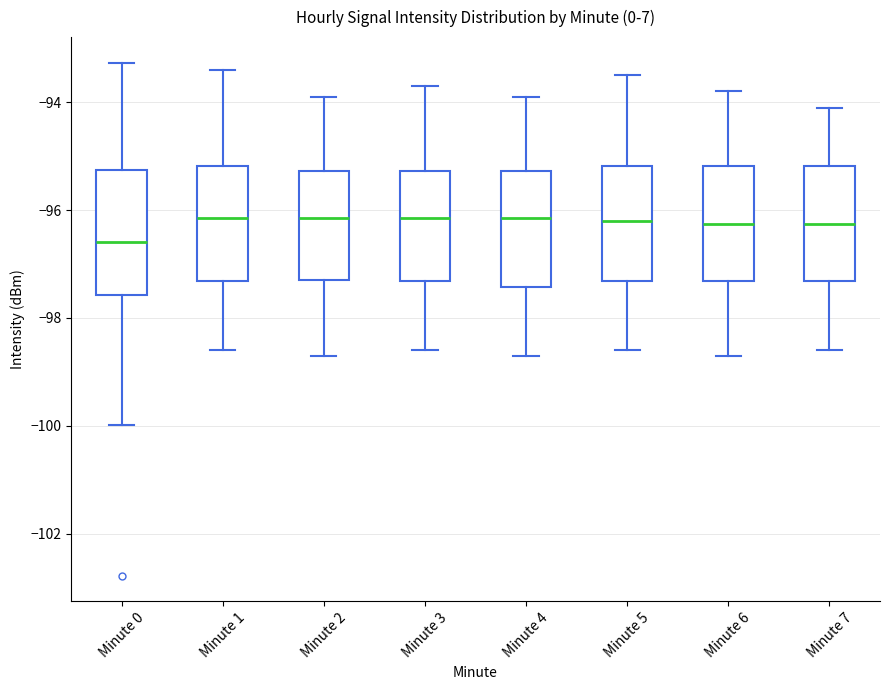

Reading left to right, read every box against the y-axis: the position of its median line, the range the box covers, and the ends of its whiskers. The values are not printed on the chart, so give them approximately, as read against the axis.

Minute 0: median -96.6, box -97.6 to -95.2, whiskers -100.0 to -93.2
Minute 1: median -96.2, box -97.4 to -95.2, whiskers -98.6 to -93.4
Minute 2: median -96.2, box -97.2 to -95.2, whiskers -98.6 to -93.8
Minute 3: median -96.2, box -97.4 to -95.2, whiskers -98.6 to -93.6
Minute 4: median -96.2, box -97.4 to -95.2, whiskers -98.6 to -93.8
Minute 5: median -96.2, box -97.4 to -95.2, whiskers -98.6 to -93.4
Minute 6: median -96.2, box -97.4 to -95.2, whiskers -98.6 to -93.8
Minute 7: median -96.2, box -97.4 to -95.2, whiskers -98.6 to -94.0